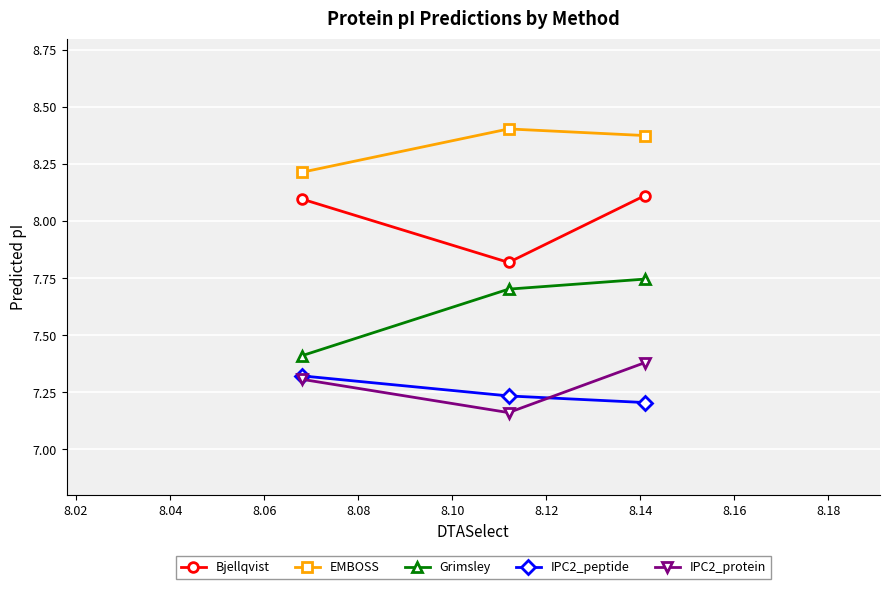

Count the IPC2_peptide values in the range 7 to 8.

3